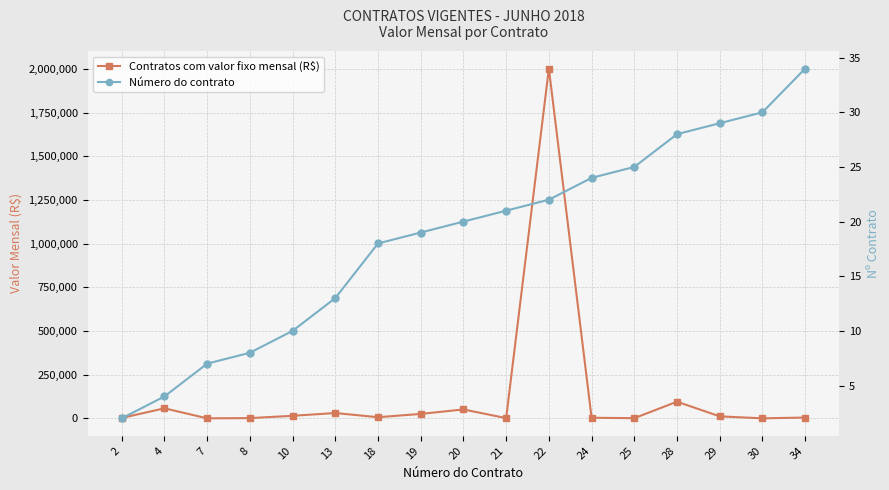

Which has a higher value, 20 or 34?

20